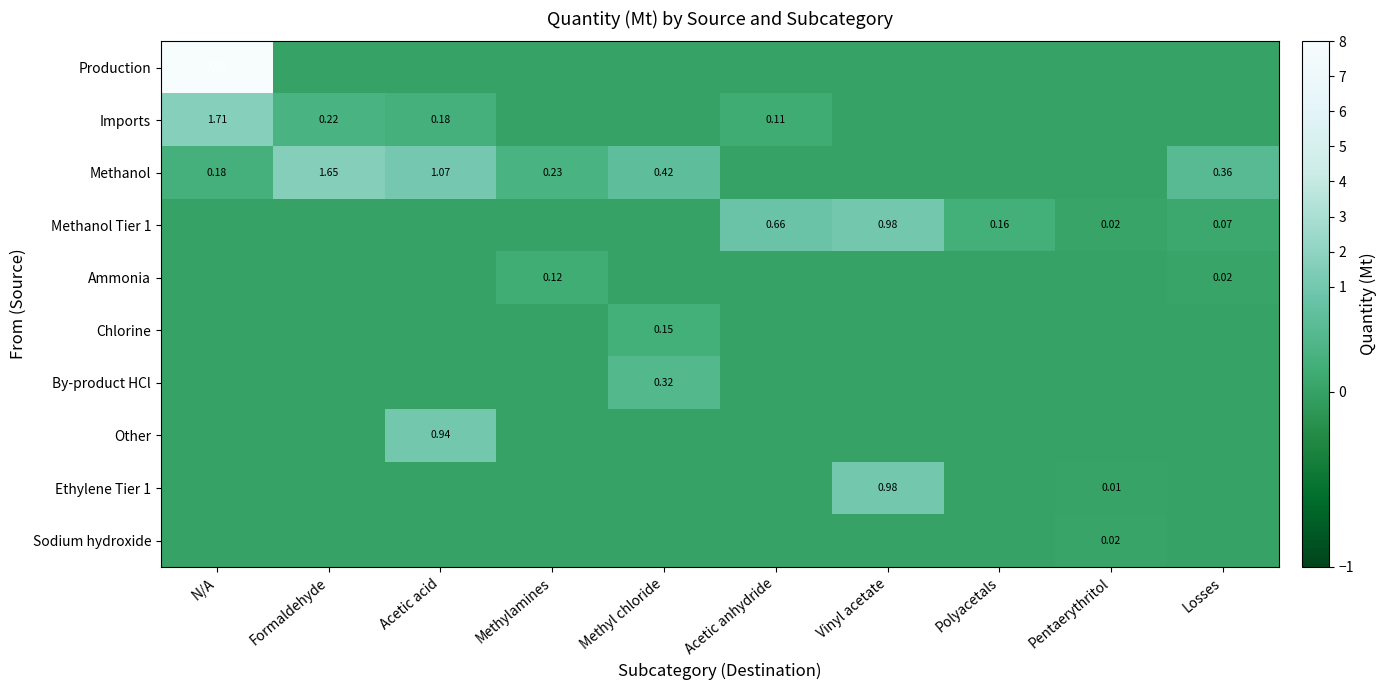

List the labels in order of Chlorine value, smallest first.

N/A, Formaldehyde, Acetic acid, Methylamines, Acetic anhydride, Vinyl acetate, Polyacetals, Pentaerythritol, Losses, Methyl chloride